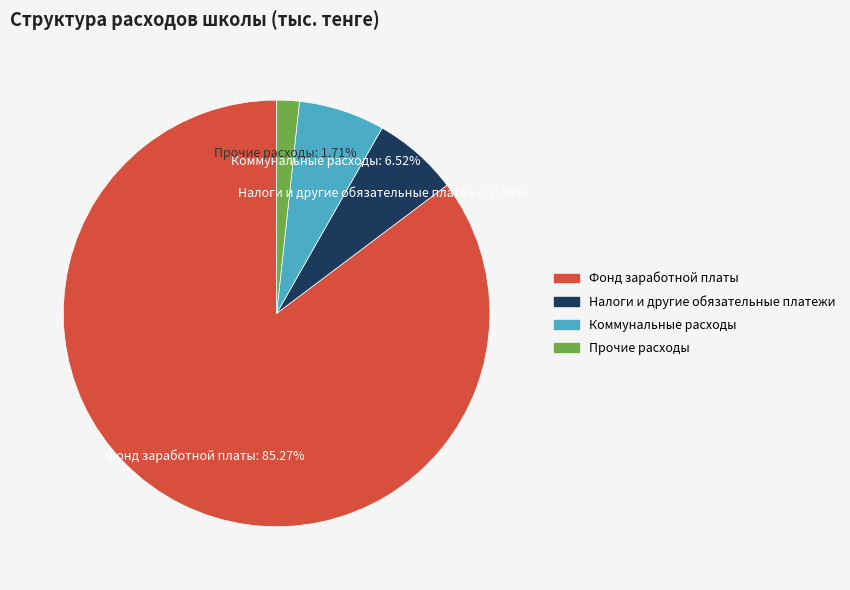

Count the number of slices in the pie.

4